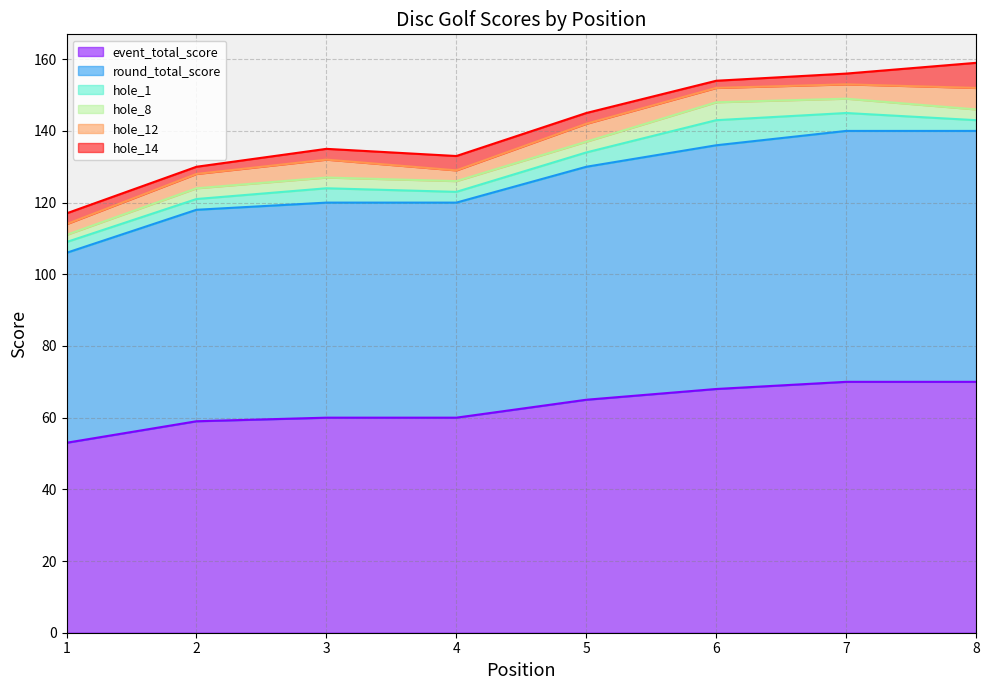

How many hole_1 values are between 3 and 5?

7